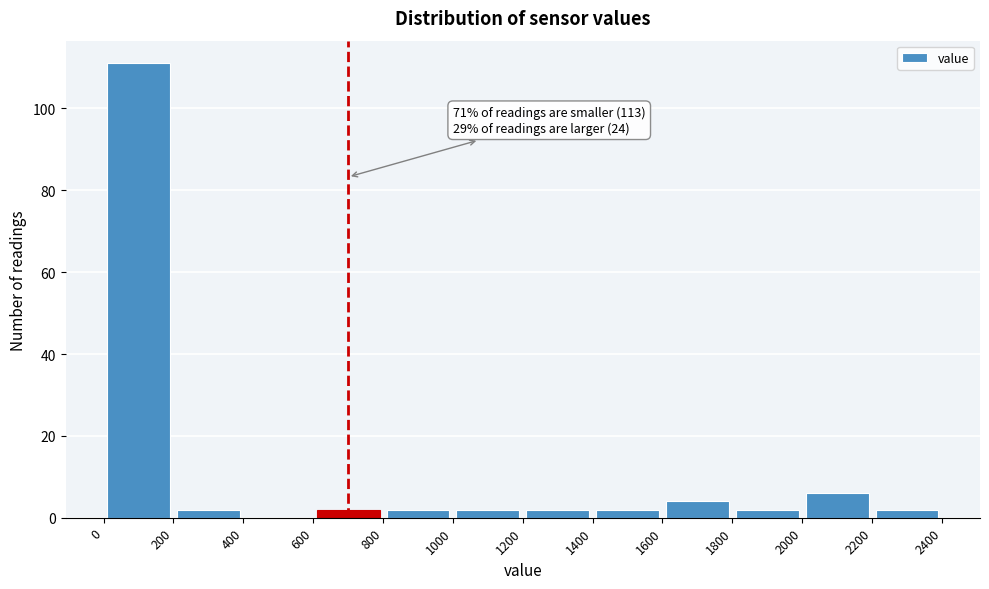

Which range on the x-axis has the tallest bar?

0 to 200